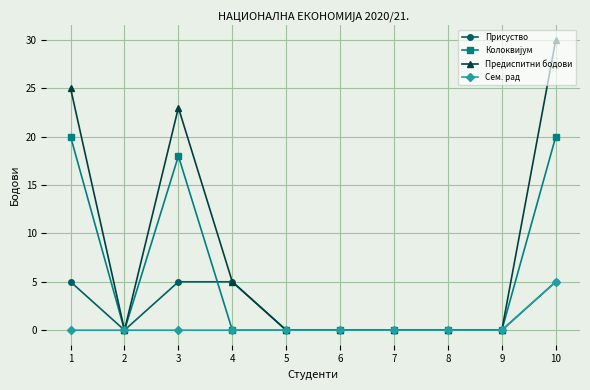

At which category does the chart reach its peak across all series?

10